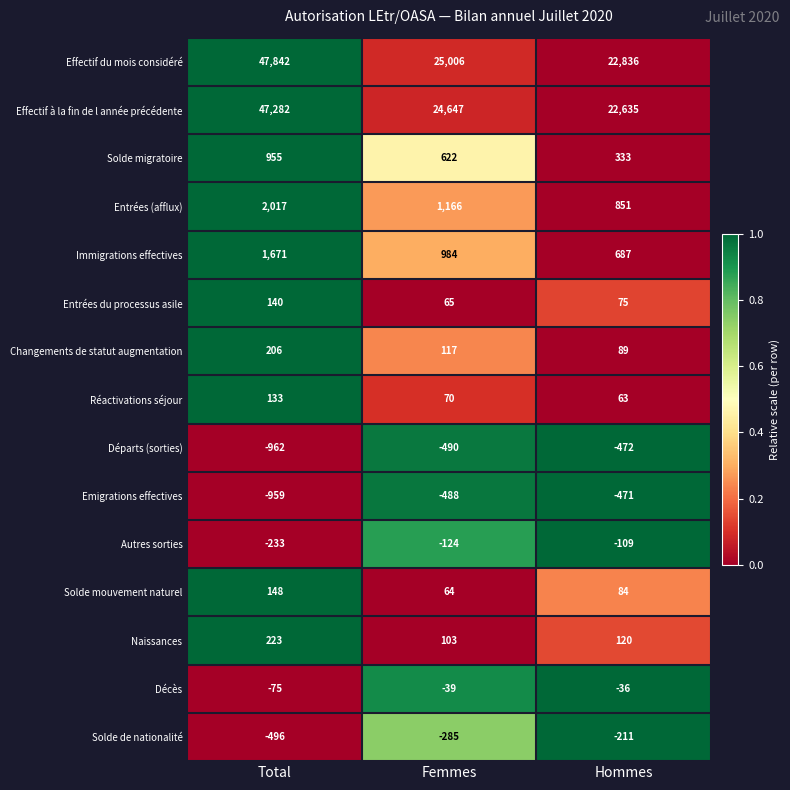

At which category is the sum across all series the highest?

Total